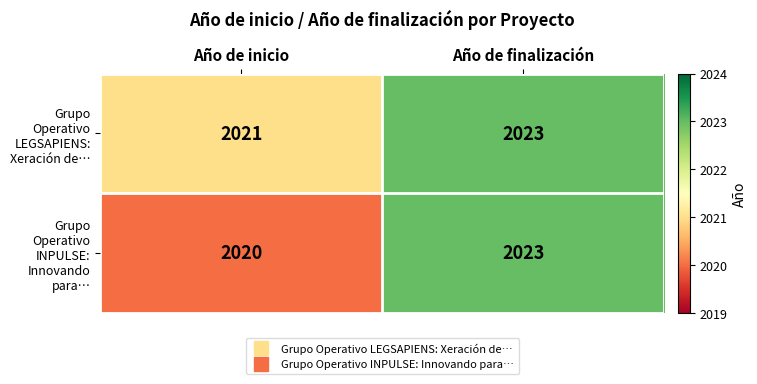

True or false: Grupo Operativo LEGSAPIENS: Xeración de… has a value of 2021 at Año de inicio.

True